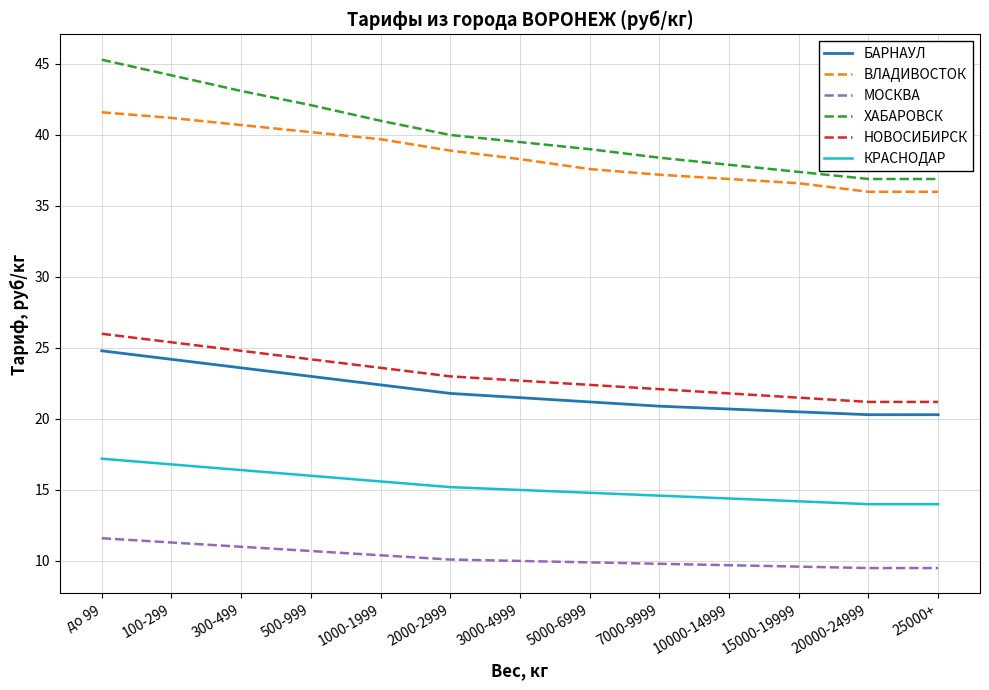

What is the minimum value shown in the chart?

9.5